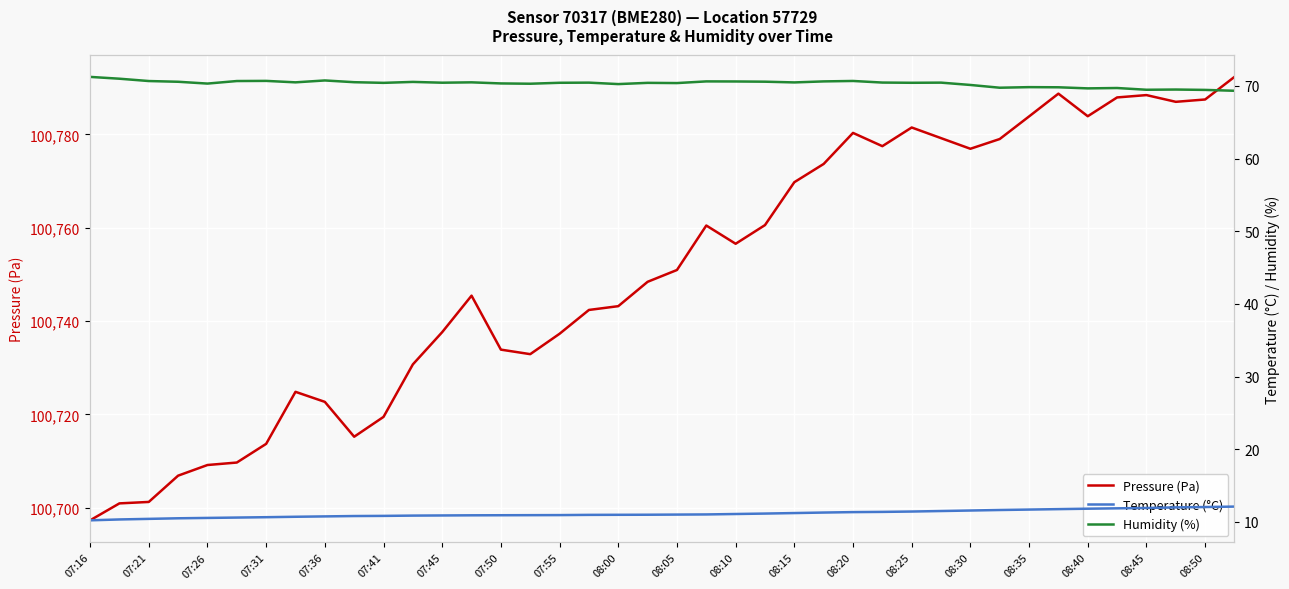

The Pressure (Pa) series shows 100743.2 at 08:00. True or false?

True